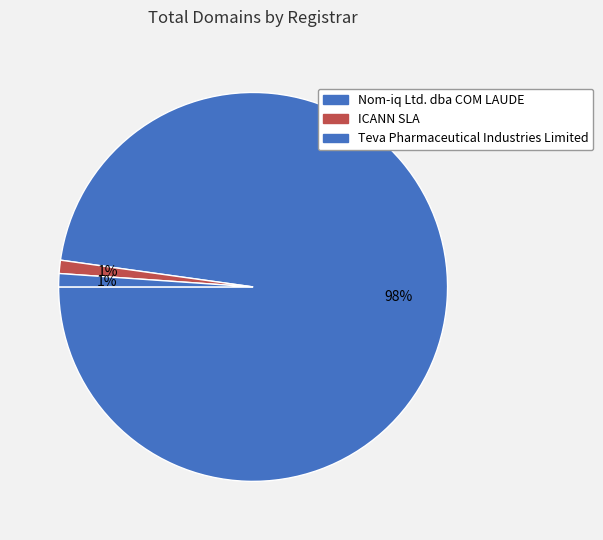

Between Teva Pharmaceutical Industries Limited and Nom-iq Ltd. dba COM LAUDE, which is larger?

Nom-iq Ltd. dba COM LAUDE